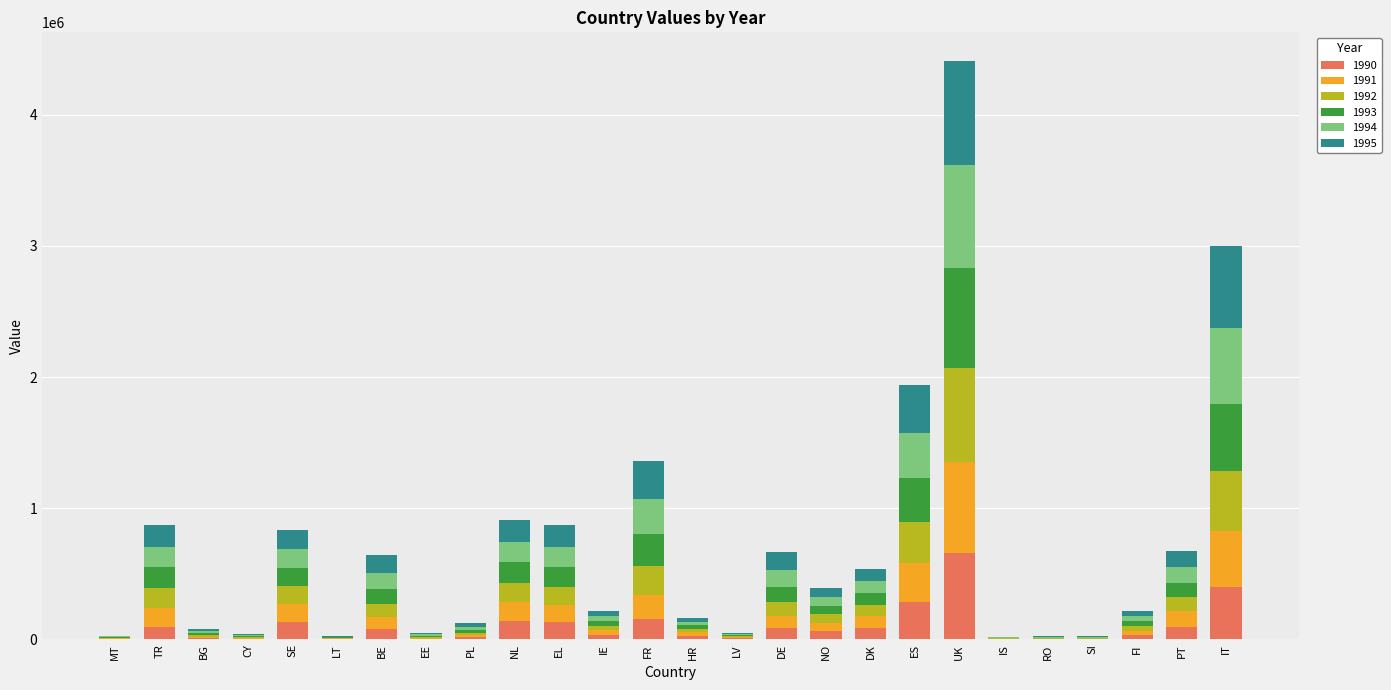

Which category has the highest value in the 1990 series?

UK